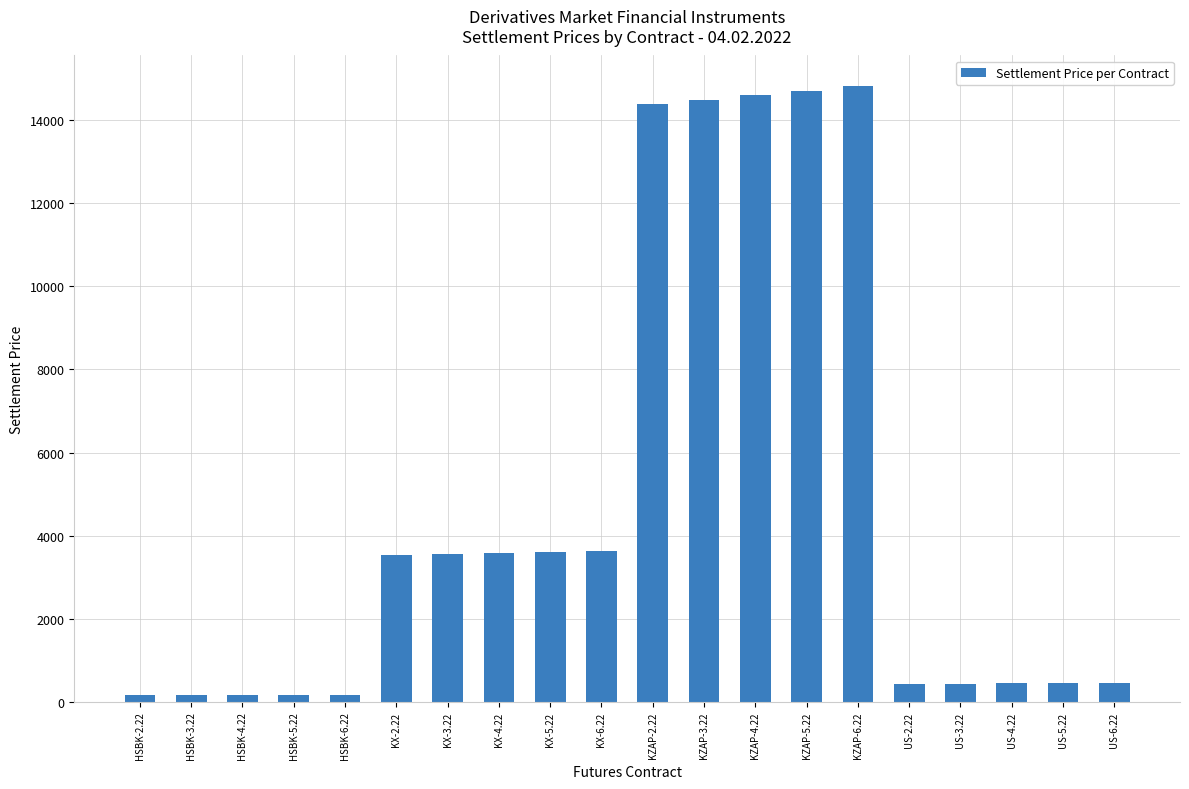

What is the maximum value shown in the chart?

14820.4